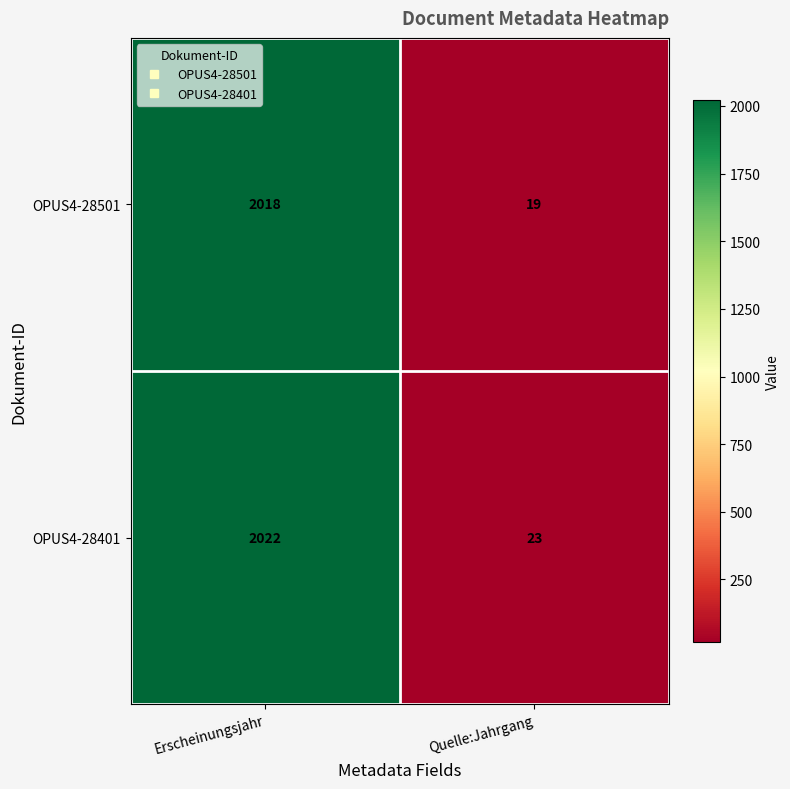

List the series in order of their peak value, highest first.

OPUS4-28401, OPUS4-28501